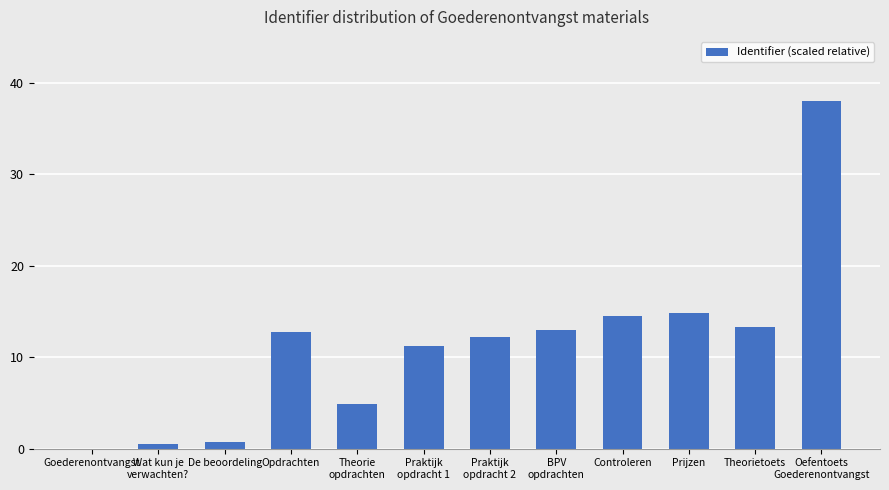

At which label does the data first exceed 12?

Opdrachten